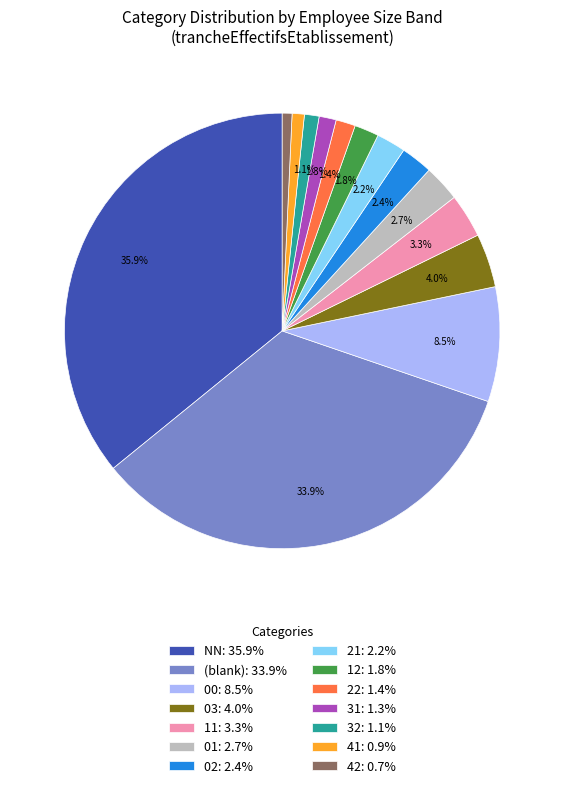

How many segments does this pie chart have?

14